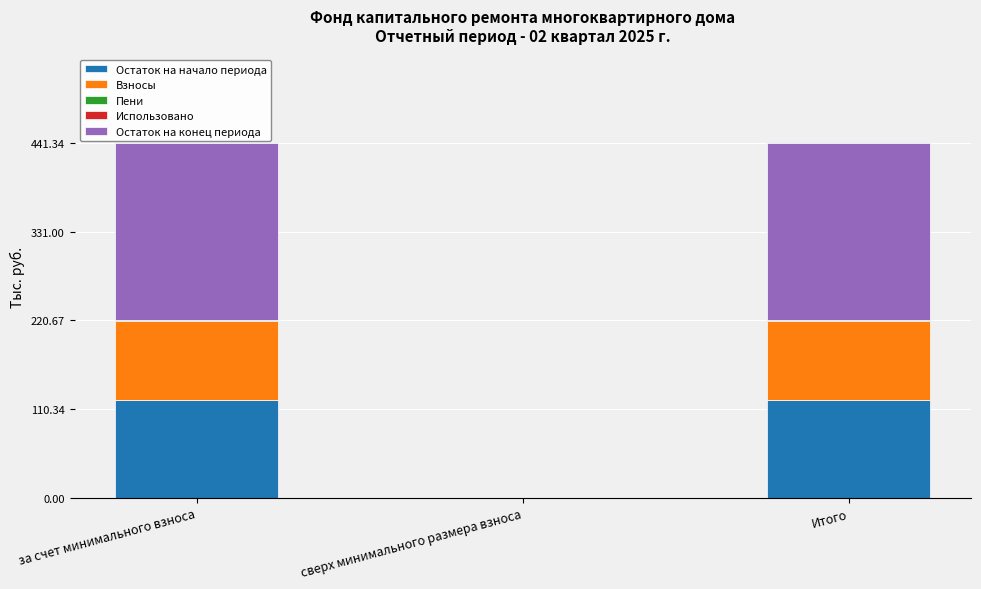

Are the bars horizontal?

No